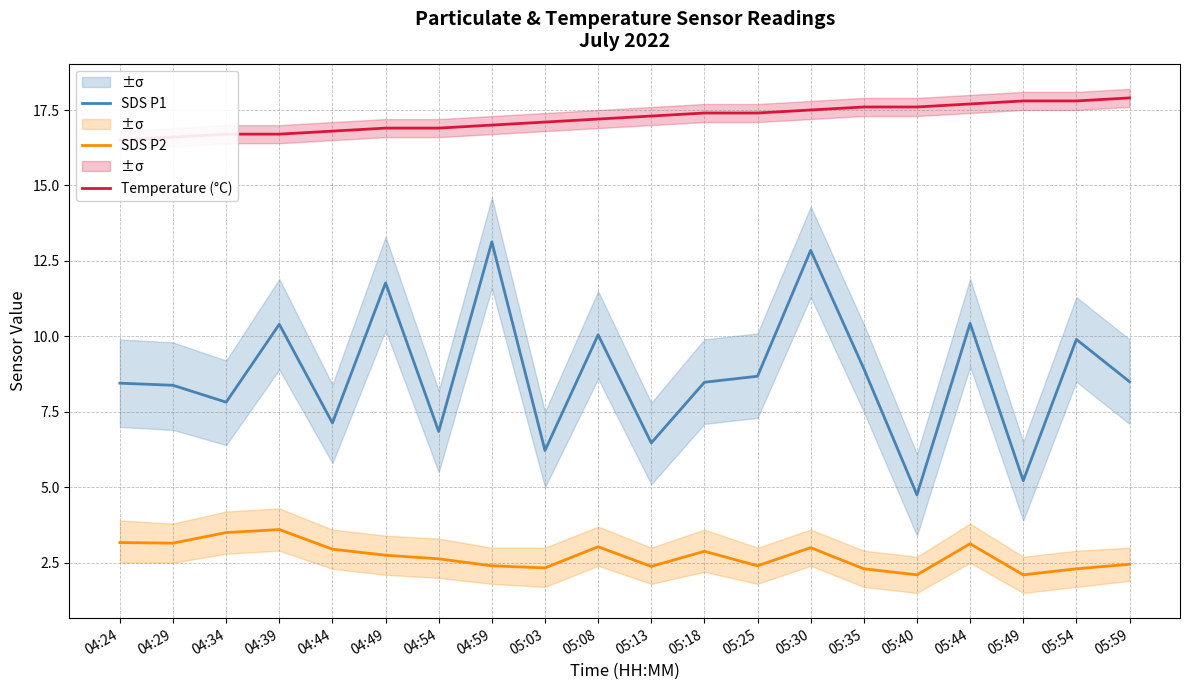

What are all the series names shown in the legend?

SDS P1, SDS P2, Temperature (°C)